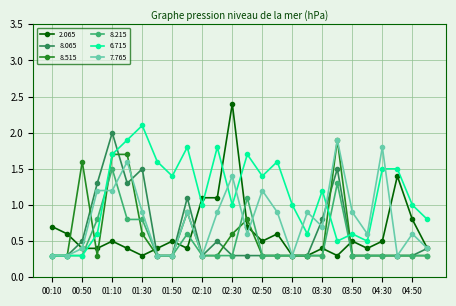

At how many categories does at least one series exceed 0?

26